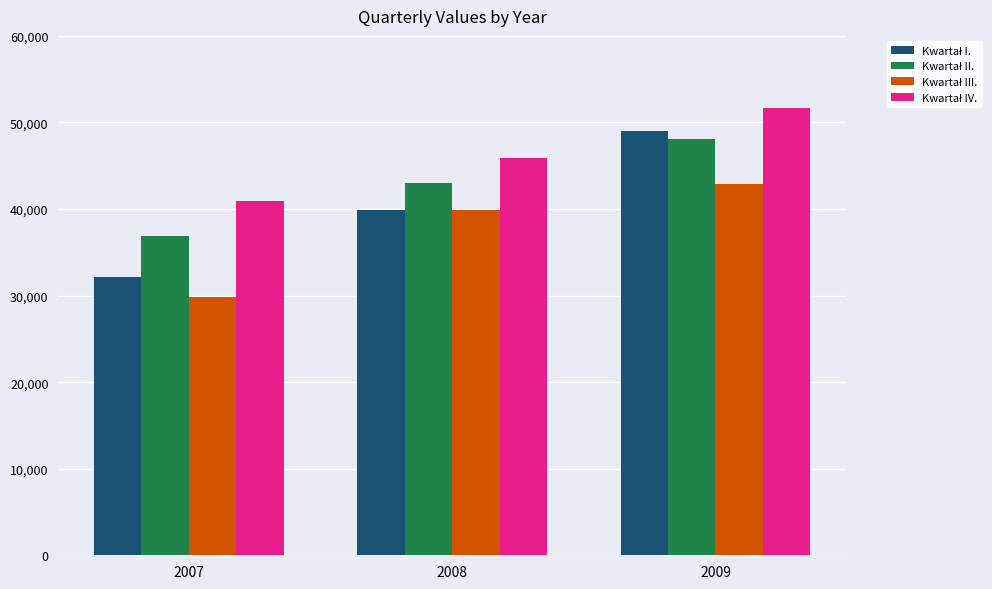

What is the spread (max minus min) of values at 2007?

11087